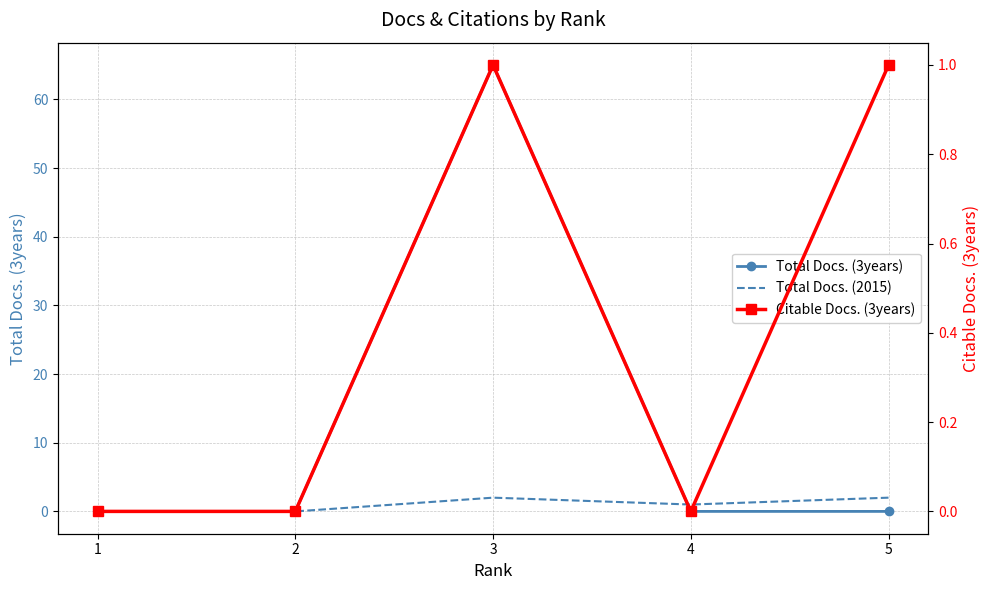

At how many categories does at least one series exceed 19?

1